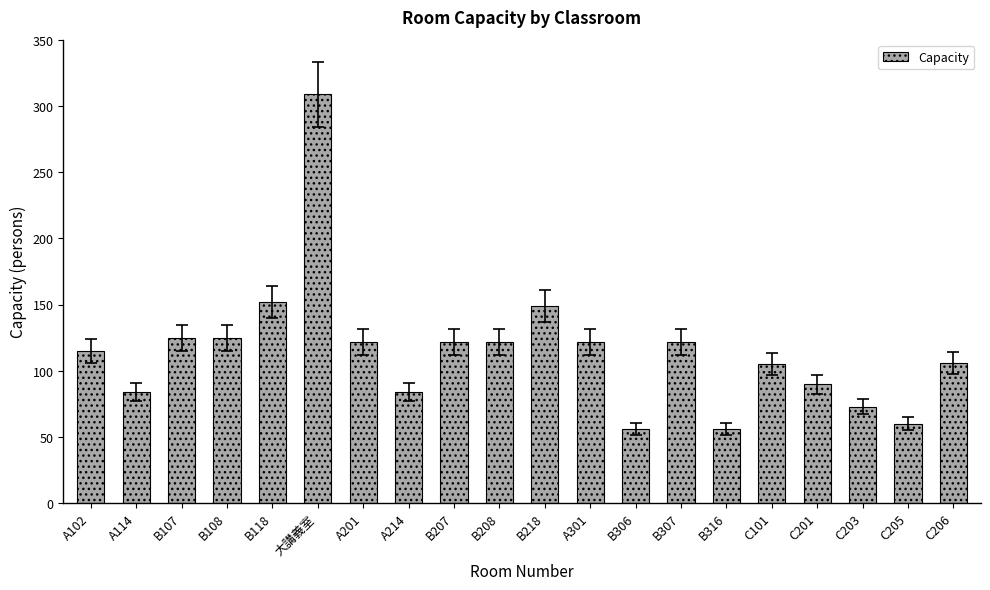

What is the average value?

115